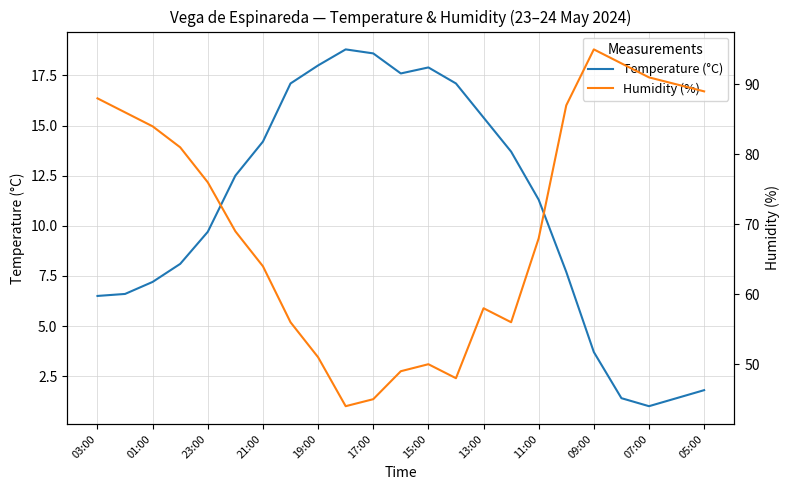

What is the lowest value of the Temperature (°C) series?

1.0